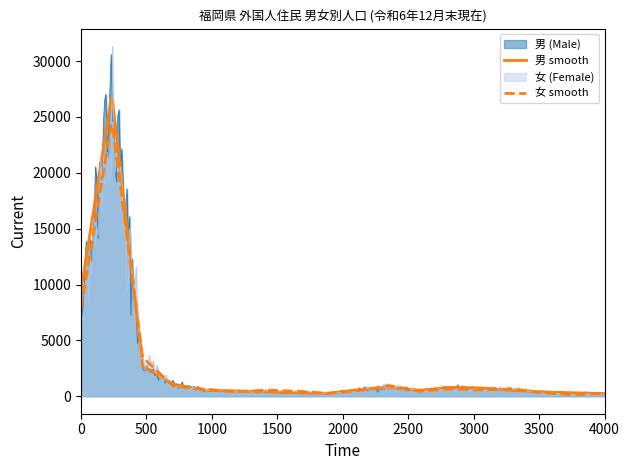

What is the maximum value shown in the chart?

31326.6